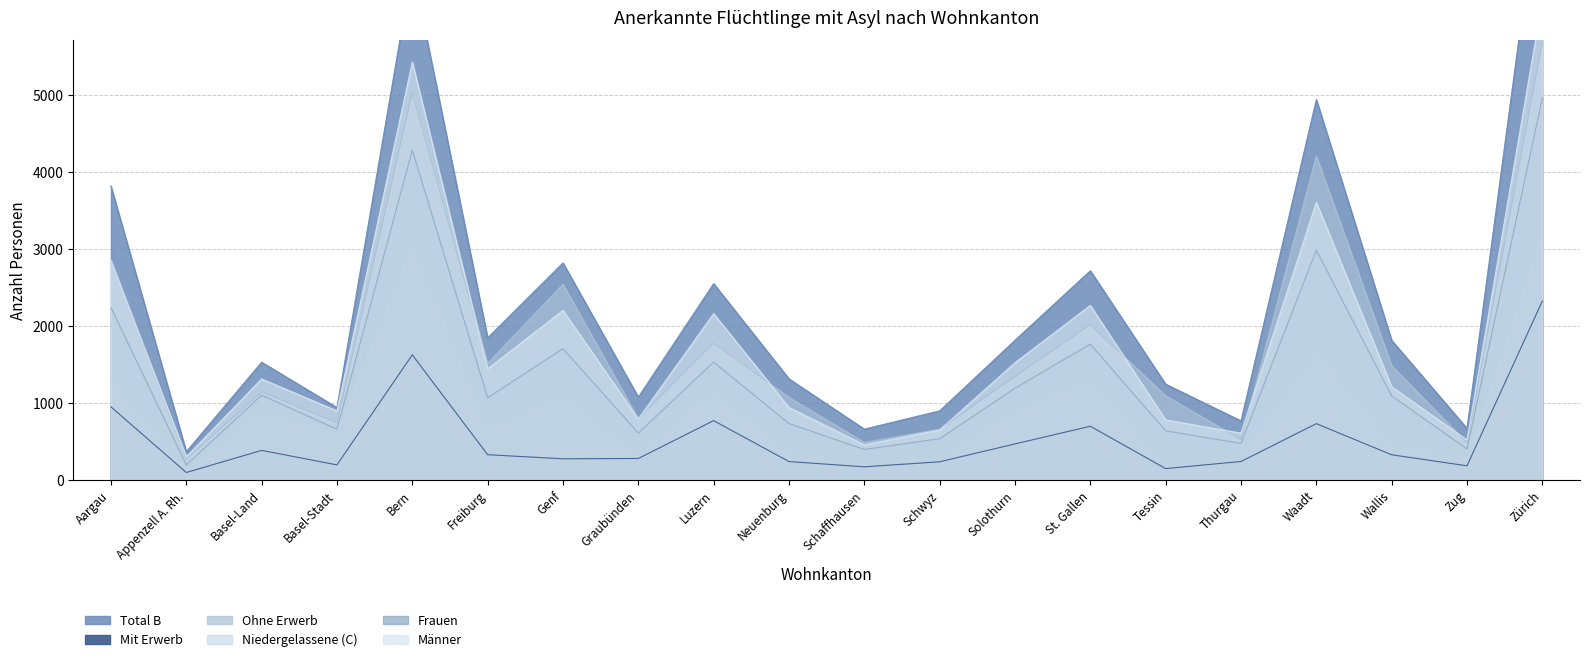

True or false: Total B and Niedergelassene (C) cross at least once.

False